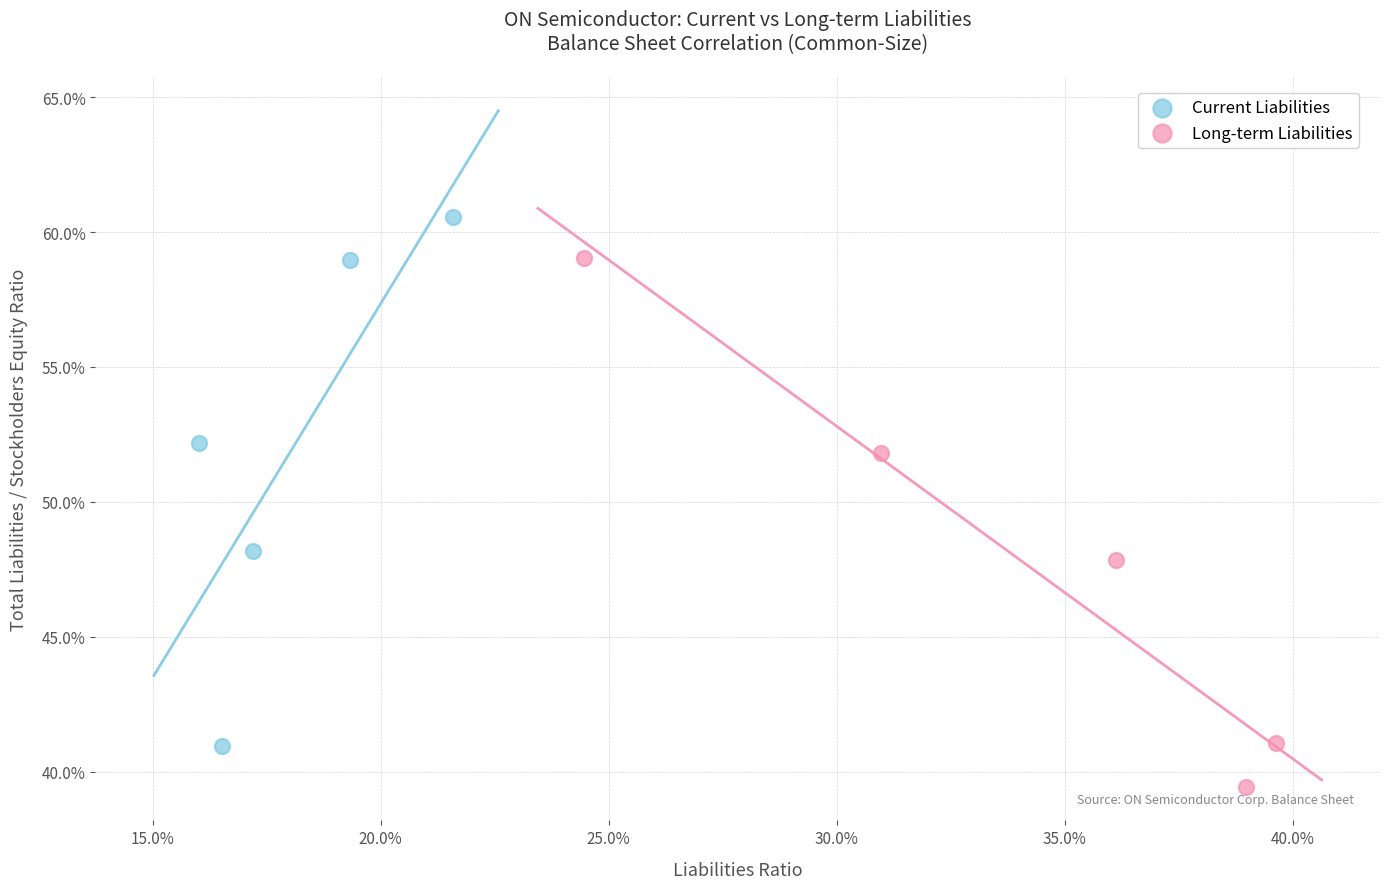

Which series contains the highest Y value?

Current Liabilities